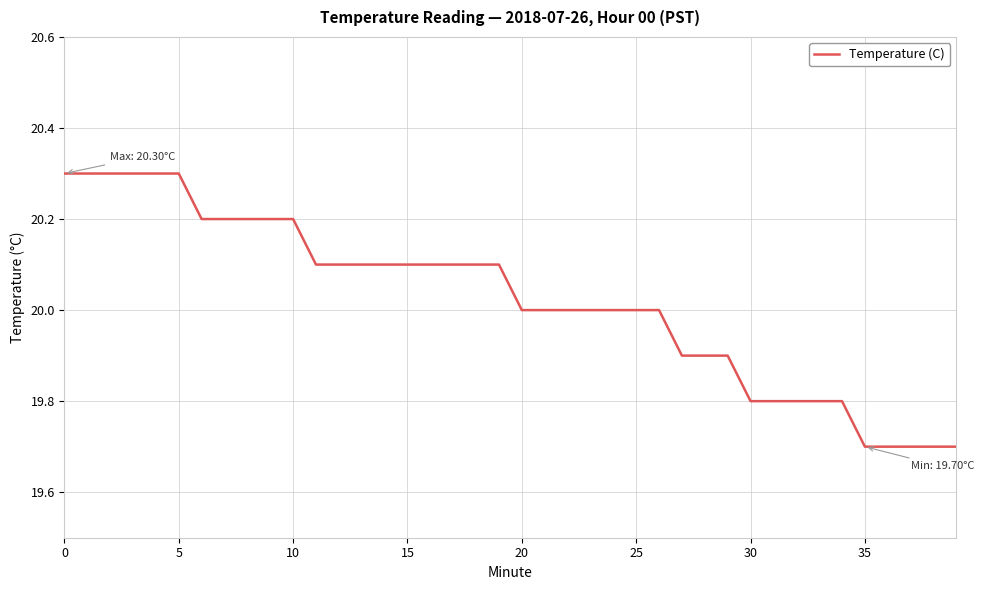

What is the greatest value displayed?

20.3